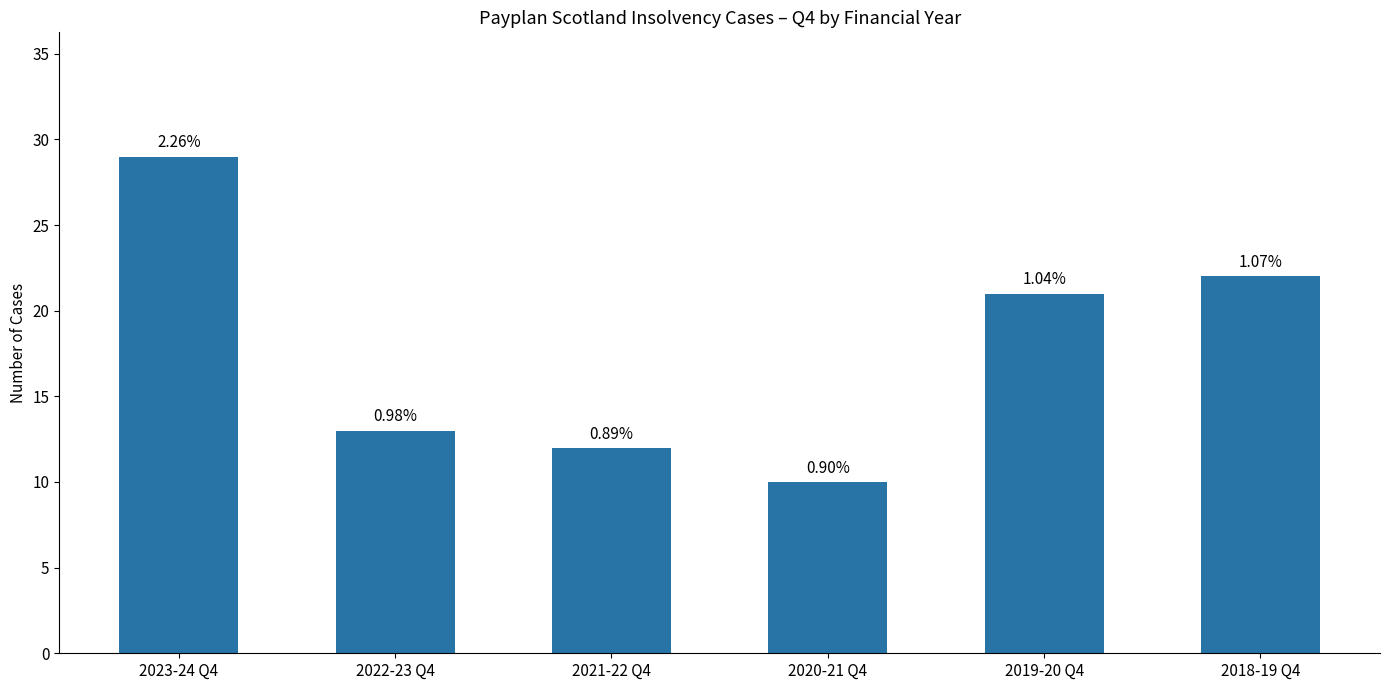

Rank the categories by value from lowest to highest.

2020-21 Q4, 2021-22 Q4, 2022-23 Q4, 2019-20 Q4, 2018-19 Q4, 2023-24 Q4